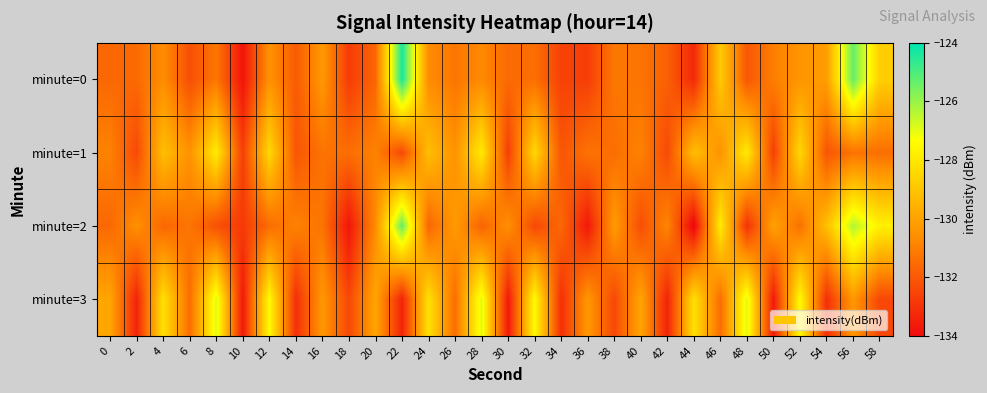

What is the minimum value shown in the chart?

-134.3